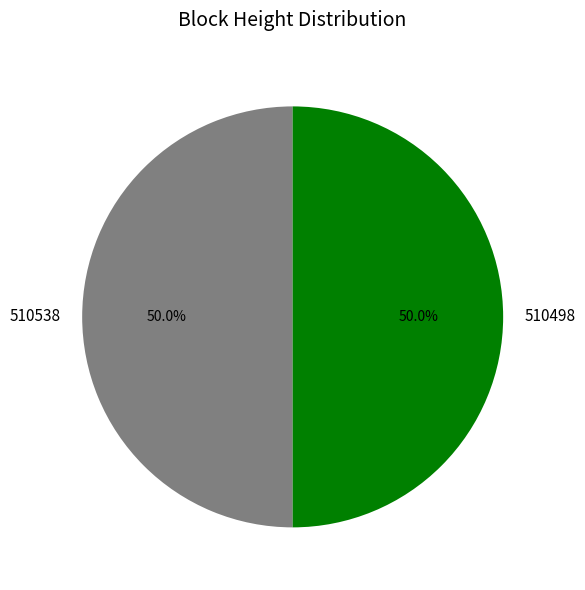

What is the ratio of the value at 510538 to the value at 510498?

1.0